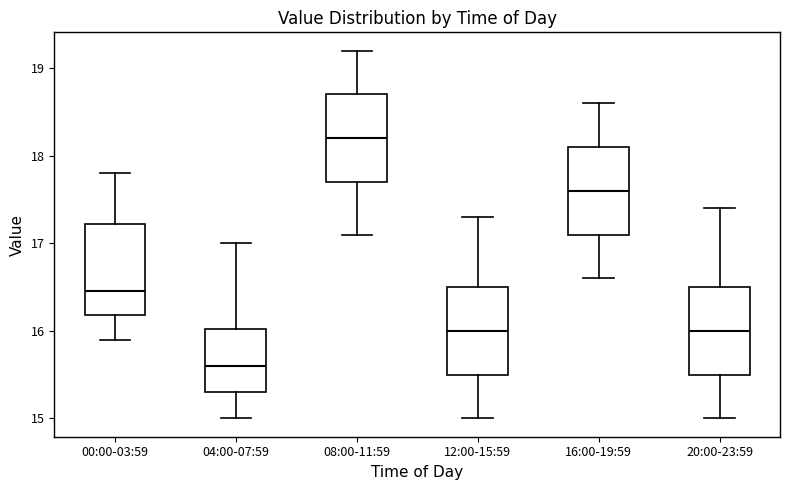

Reading left to right, read every box against the y-axis: the position of its median line, the range the box covers, and the ends of its whiskers. The values are not printed on the chart, so give them approximately, as read against the axis.

00:00-03:59: median 16.5, box 16.2 to 17.2, whiskers 15.9 to 17.8
04:00-07:59: median 15.6, box 15.3 to 16.0, whiskers 15.0 to 17.0
08:00-11:59: median 18.2, box 17.7 to 18.7, whiskers 17.1 to 19.2
12:00-15:59: median 16.0, box 15.5 to 16.5, whiskers 15.0 to 17.3
16:00-19:59: median 17.6, box 17.1 to 18.1, whiskers 16.6 to 18.6
20:00-23:59: median 16.0, box 15.5 to 16.5, whiskers 15.0 to 17.4